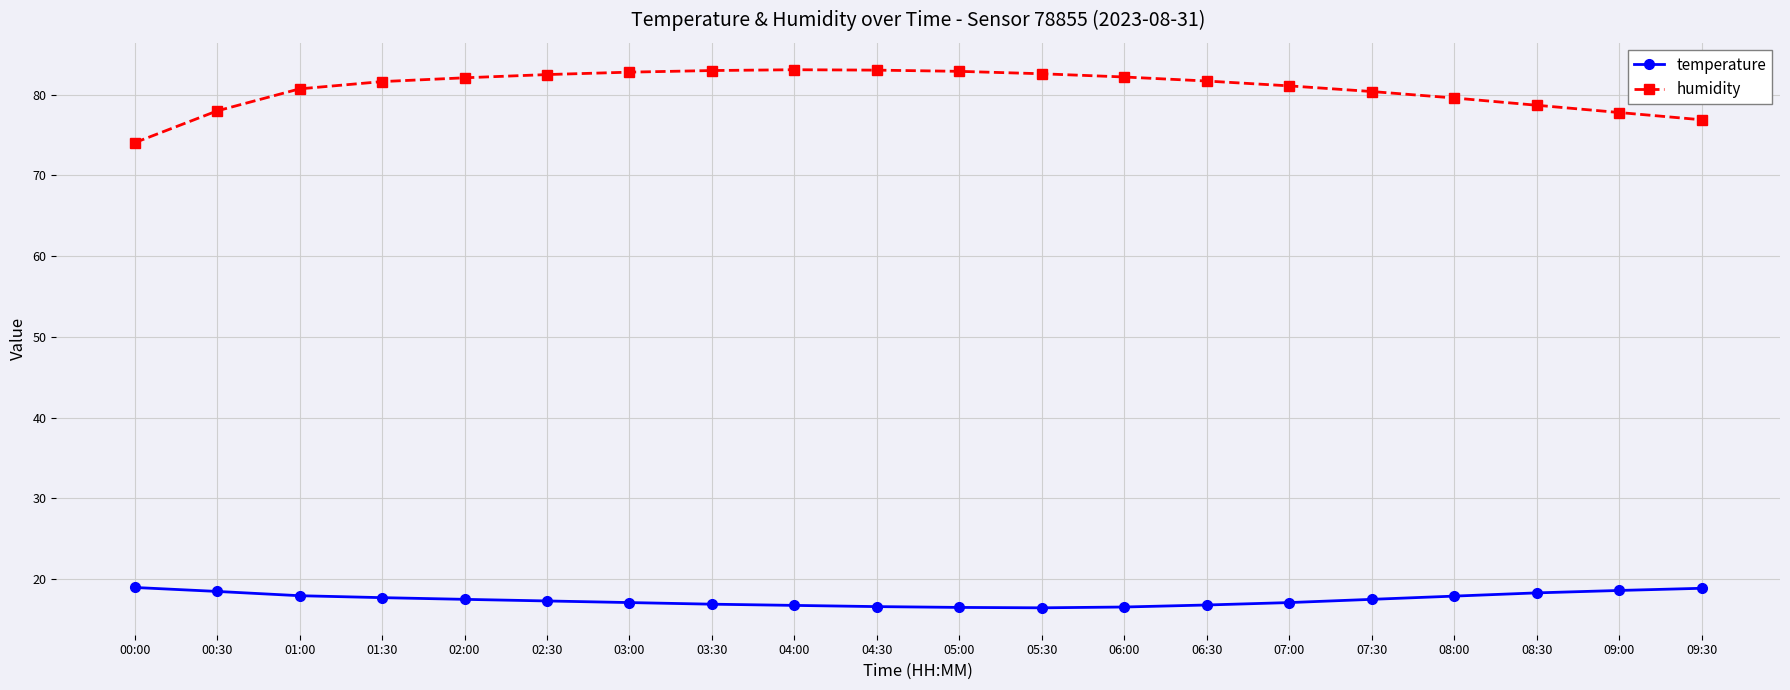

How many series are shown in this chart?

2